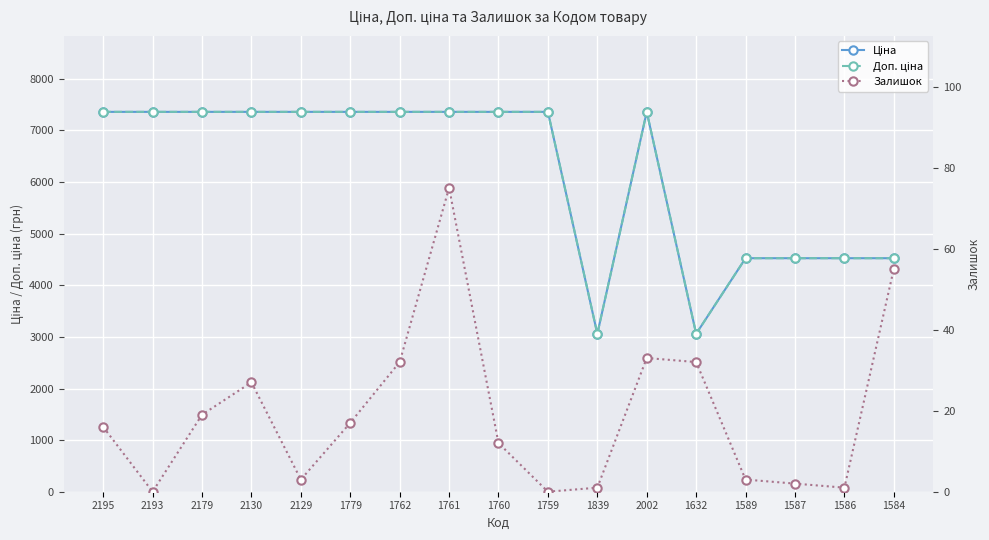

What is the maximum value for Залишок?

75.0